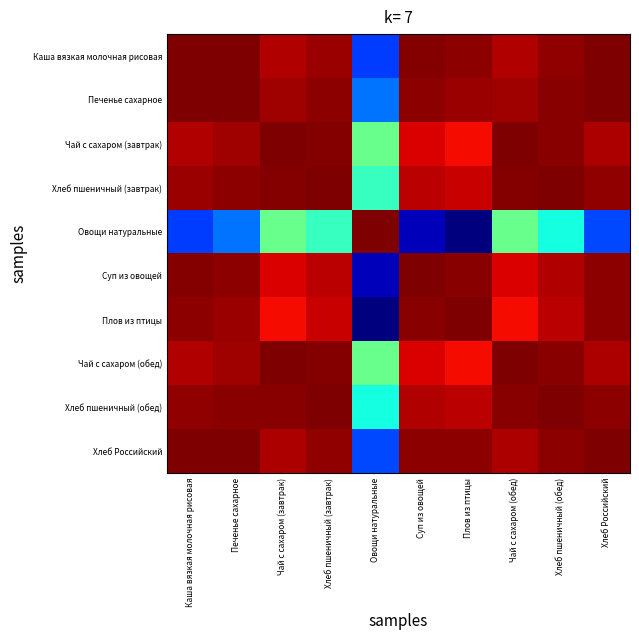

Reading left to right, transcribe all the data shown in this chart.

Каша вязкая молочная рисовая: Каша вязкая молочная рисовая=1.0	Печенье сахарное=1.0	Чай с сахаром (завтрак)=1.0	Хлеб пшеничный (завтрак)=1.0	Овощи натуральные=0.2	Суп из овощей=1.0	Плов из птицы=1.0	Чай с сахаром (обед)=1.0	Хлеб пшеничный (обед)=1.0	Хлеб Российский=1.0
Печенье сахарное: Каша вязкая молочная рисовая=1.0	Печенье сахарное=1.0	Чай с сахаром (завтрак)=1.0	Хлеб пшеничный (завтрак)=1.0	Овощи натуральные=0.2	Суп из овощей=1.0	Плов из птицы=1.0	Чай с сахаром (обед)=1.0	Хлеб пшеничный (обед)=1.0	Хлеб Российский=1.0
Чай с сахаром (завтрак): Каша вязкая молочная рисовая=1.0	Печенье сахарное=1.0	Чай с сахаром (завтрак)=1.0	Хлеб пшеничный (завтрак)=1.0	Овощи натуральные=0.5	Суп из овощей=0.9	Плов из птицы=0.9	Чай с сахаром (обед)=1.0	Хлеб пшеничный (обед)=1.0	Хлеб Российский=1.0
Хлеб пшеничный (завтрак): Каша вязкая молочная рисовая=1.0	Печенье сахарное=1.0	Чай с сахаром (завтрак)=1.0	Хлеб пшеничный (завтрак)=1.0	Овощи натуральные=0.4	Суп из овощей=0.9	Плов из птицы=0.9	Чай с сахаром (обед)=1.0	Хлеб пшеничный (обед)=1.0	Хлеб Российский=1.0
Овощи натуральные: Каша вязкая молочная рисовая=0.2	Печенье сахарное=0.2	Чай с сахаром (завтрак)=0.5	Хлеб пшеничный (завтрак)=0.4	Овощи натуральные=1.0	Суп из овощей=0.1	Плов из птицы=0.0	Чай с сахаром (обед)=0.5	Хлеб пшеничный (обед)=0.4	Хлеб Российский=0.2
Суп из овощей: Каша вязкая молочная рисовая=1.0	Печенье сахарное=1.0	Чай с сахаром (завтрак)=0.9	Хлеб пшеничный (завтрак)=0.9	Овощи натуральные=0.1	Суп из овощей=1.0	Плов из птицы=1.0	Чай с сахаром (обед)=0.9	Хлеб пшеничный (обед)=1.0	Хлеб Российский=1.0
Плов из птицы: Каша вязкая молочная рисовая=1.0	Печенье сахарное=1.0	Чай с сахаром (завтрак)=0.9	Хлеб пшеничный (завтрак)=0.9	Овощи натуральные=0.0	Суп из овощей=1.0	Плов из птицы=1.0	Чай с сахаром (обед)=0.9	Хлеб пшеничный (обед)=0.9	Хлеб Российский=1.0
Чай с сахаром (обед): Каша вязкая молочная рисовая=1.0	Печенье сахарное=1.0	Чай с сахаром (завтрак)=1.0	Хлеб пшеничный (завтрак)=1.0	Овощи натуральные=0.5	Суп из овощей=0.9	Плов из птицы=0.9	Чай с сахаром (обед)=1.0	Хлеб пшеничный (обед)=1.0	Хлеб Российский=1.0
Хлеб пшеничный (обед): Каша вязкая молочная рисовая=1.0	Печенье сахарное=1.0	Чай с сахаром (завтрак)=1.0	Хлеб пшеничный (завтрак)=1.0	Овощи натуральные=0.4	Суп из овощей=1.0	Плов из птицы=0.9	Чай с сахаром (обед)=1.0	Хлеб пшеничный (обед)=1.0	Хлеб Российский=1.0
Хлеб Российский: Каша вязкая молочная рисовая=1.0	Печенье сахарное=1.0	Чай с сахаром (завтрак)=1.0	Хлеб пшеничный (завтрак)=1.0	Овощи натуральные=0.2	Суп из овощей=1.0	Плов из птицы=1.0	Чай с сахаром (обед)=1.0	Хлеб пшеничный (обед)=1.0	Хлеб Российский=1.0